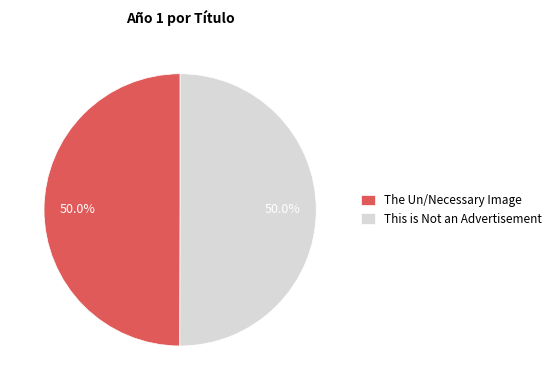

What percentage is NOT represented by The Un/Necessary Image?

50.0%